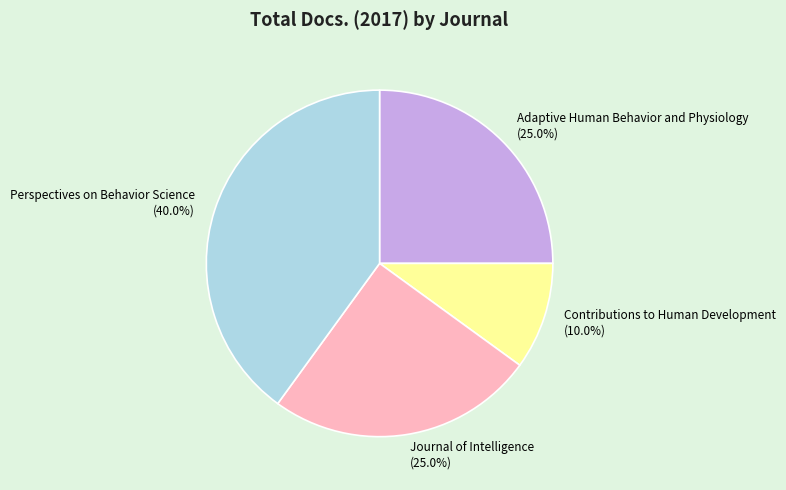

Do Contributions to Human Development and Journal of Intelligence together represent more than half of the pie?

No